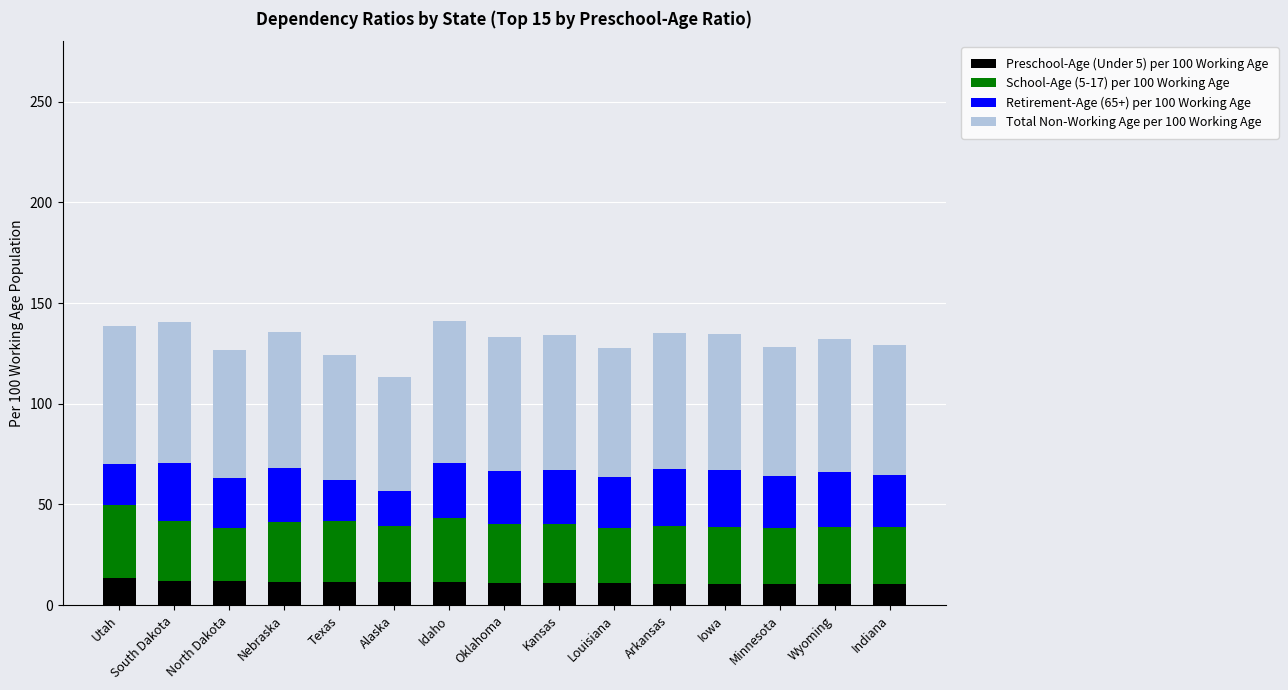

How many data points does each series have?

15